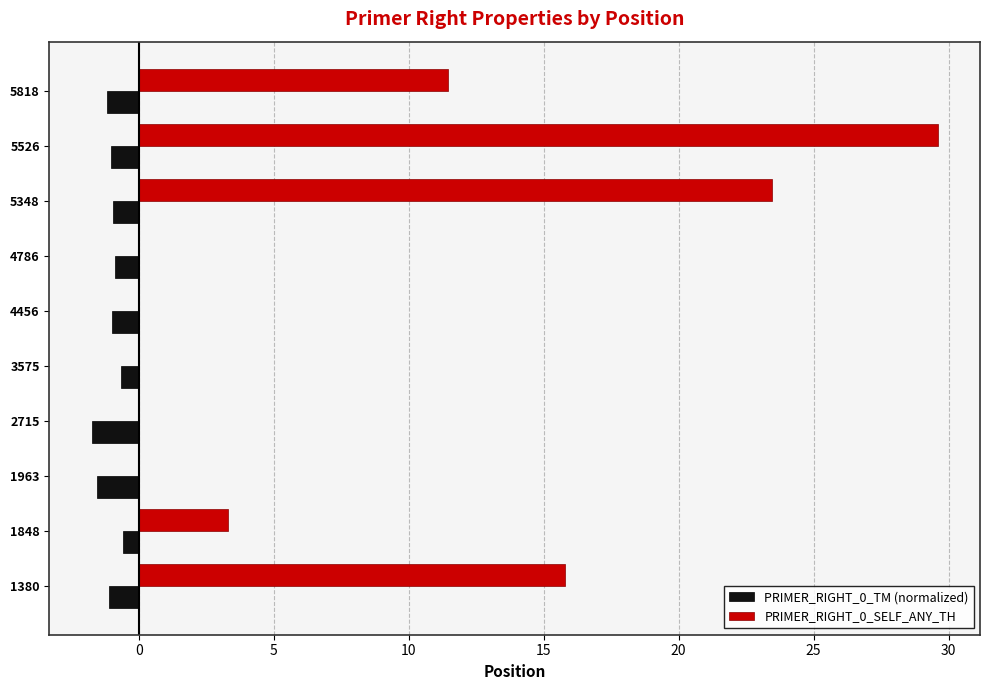

Between 5526 and 5818, which series saw the biggest shift?

PRIMER_RIGHT_0_SELF_ANY_TH